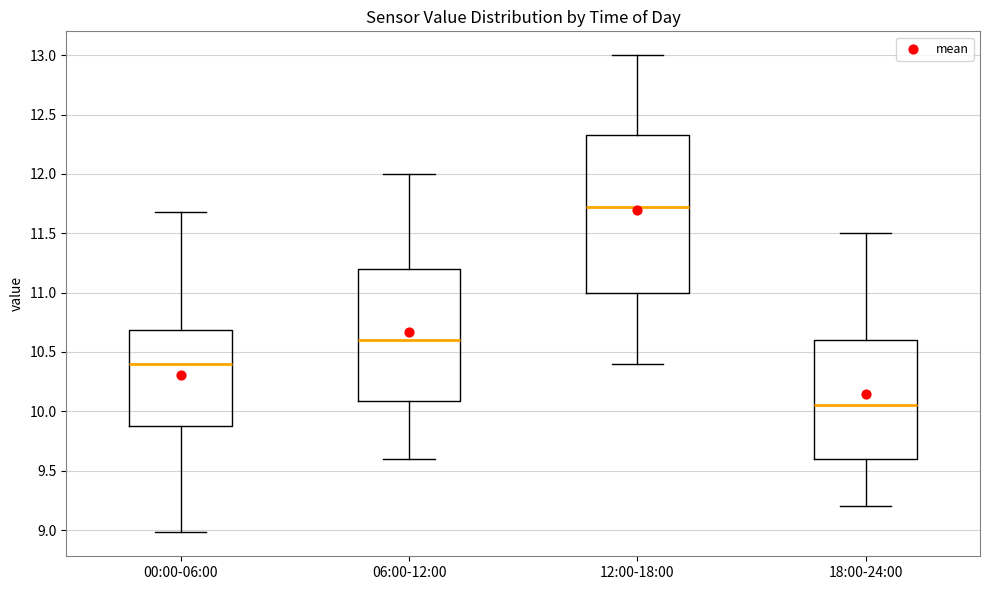

Comparing the boxes themselves (not the whiskers), which one is the tallest?

12:00-18:00